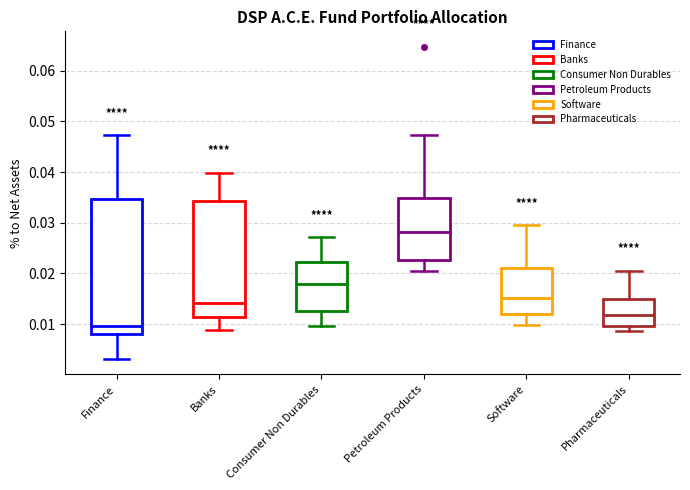

Reading left to right, transcribe this box plot: for each box, give where its median line is, the range the box spans, and where its two whiskers end, as read against the y-axis. The values are not printed on the chart, so give them approximately, as read against the axis.

Finance: median 0.010, box 0.008 to 0.035, whiskers 0.003 to 0.047
Banks: median 0.014, box 0.011 to 0.034, whiskers 0.009 to 0.040
Consumer Non Durables: median 0.018, box 0.013 to 0.022, whiskers 0.010 to 0.027
Petroleum Products: median 0.028, box 0.023 to 0.035, whiskers 0.021 to 0.047
Software: median 0.015, box 0.012 to 0.021, whiskers 0.010 to 0.030
Pharmaceuticals: median 0.012, box 0.010 to 0.015, whiskers 0.009 to 0.021